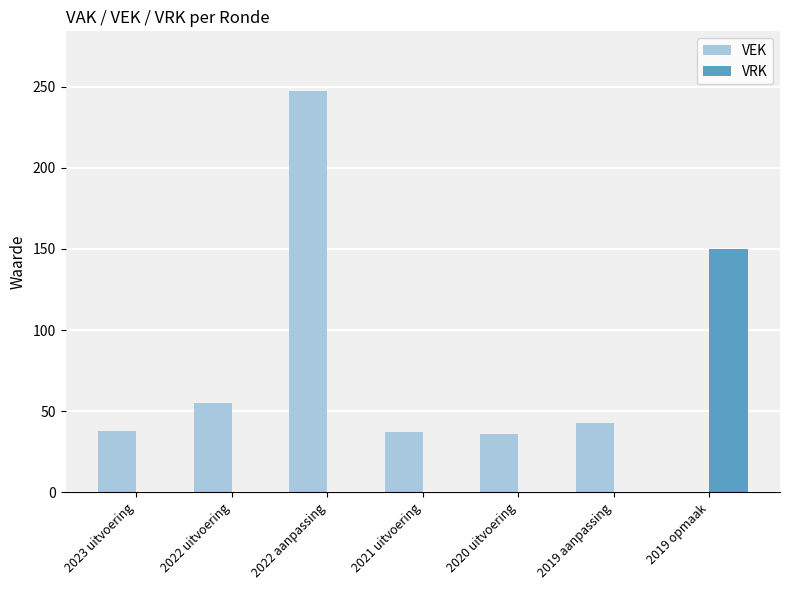

At which label does VRK reach its peak?

2019 opmaak